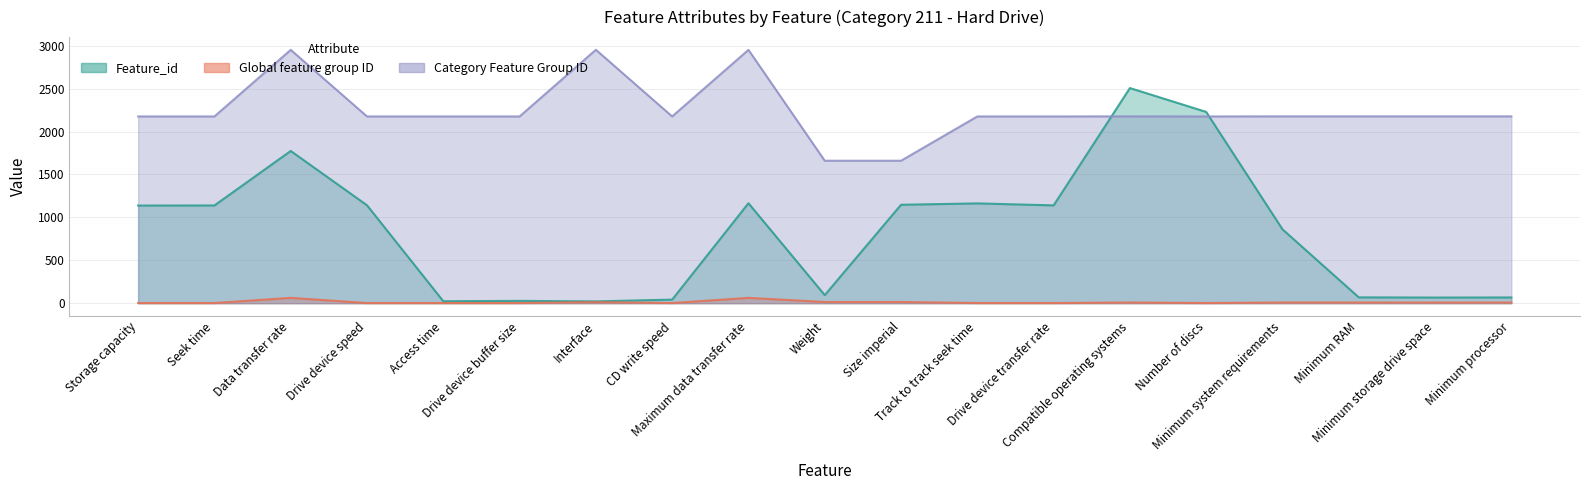

The Feature_id series shows 42 at CD write speed. True or false?

True